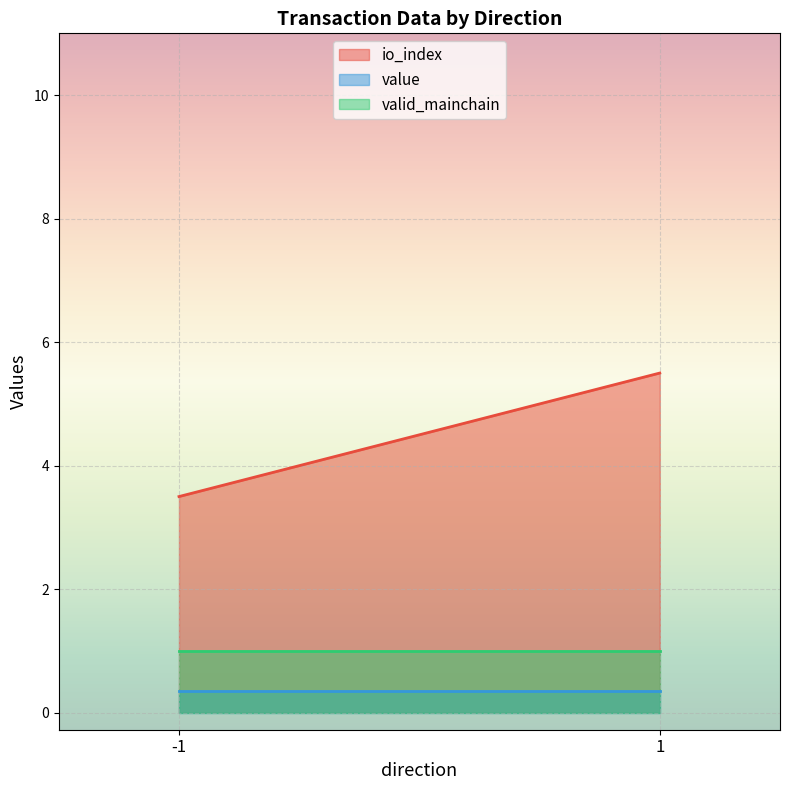

What is the highest value of the value series?

0.4